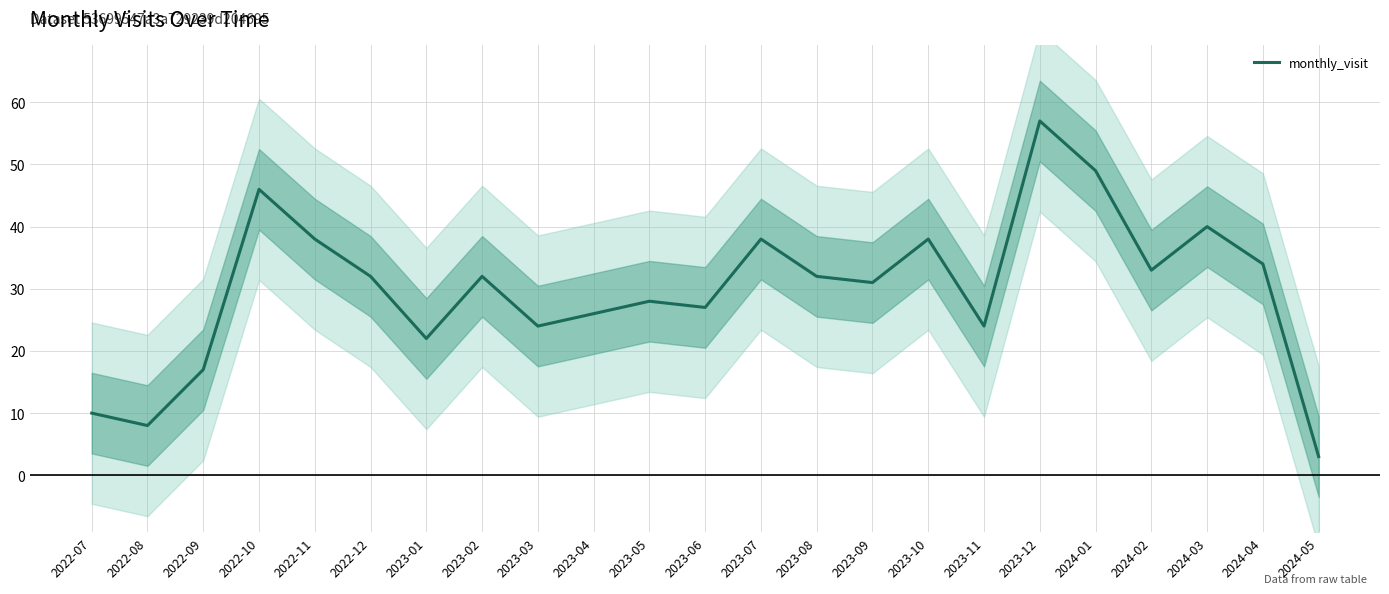

Reading left to right, what are all the values shown in this chart?

2022-07=10	2022-08=8	2022-09=17	2022-10=46	2022-11=38	2022-12=32	2023-01=22	2023-02=32	2023-03=24	2023-04=26	2023-05=28	2023-06=27	2023-07=38	2023-08=32	2023-09=31	2023-10=38	2023-11=24	2023-12=57	2024-01=49	2024-02=33	2024-03=40	2024-04=34	2024-05=3